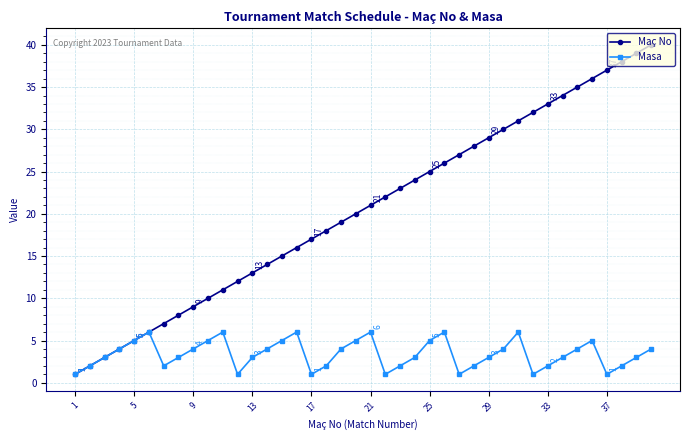

In Masa, how many points are lower than both neighbors (excluding endpoints)?

7